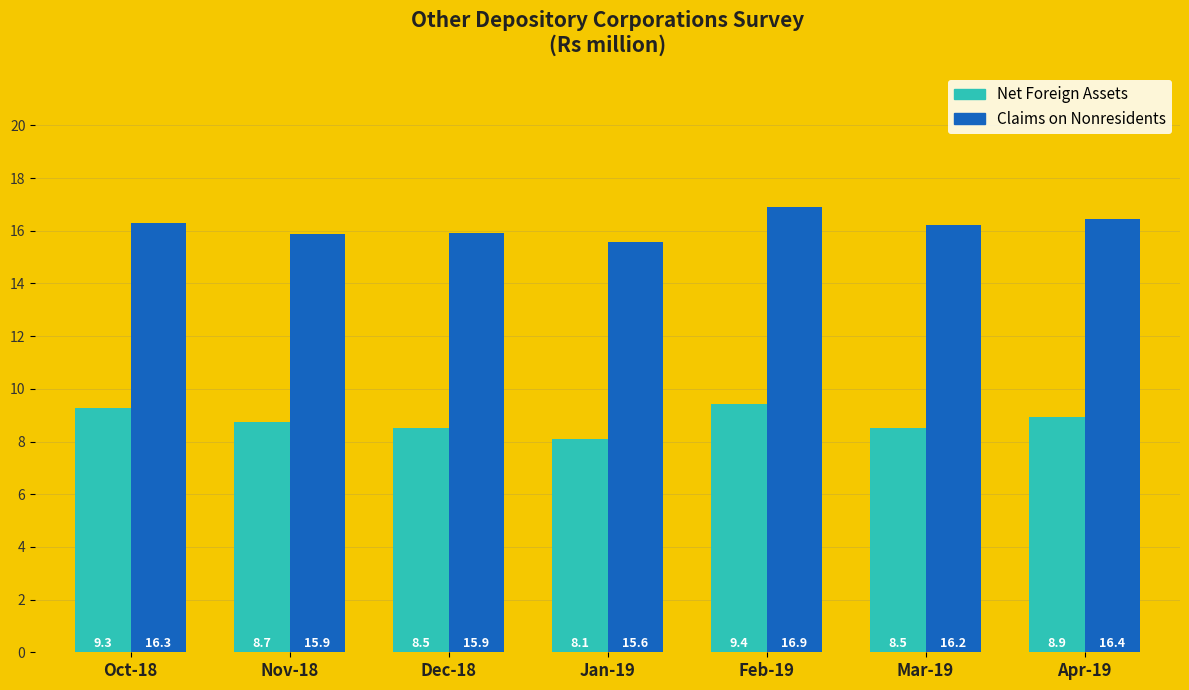

At which category is the sum across all series the highest?

Feb-19